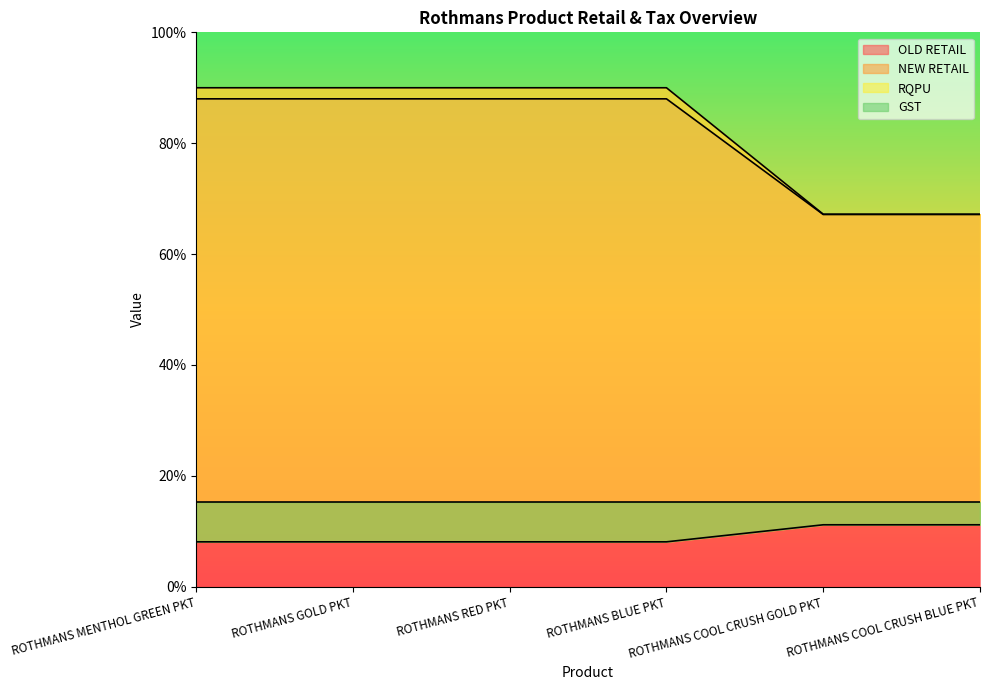

The value of NEW RETAIL at ROTHMANS RED PKT is 53.5. True or false?

False